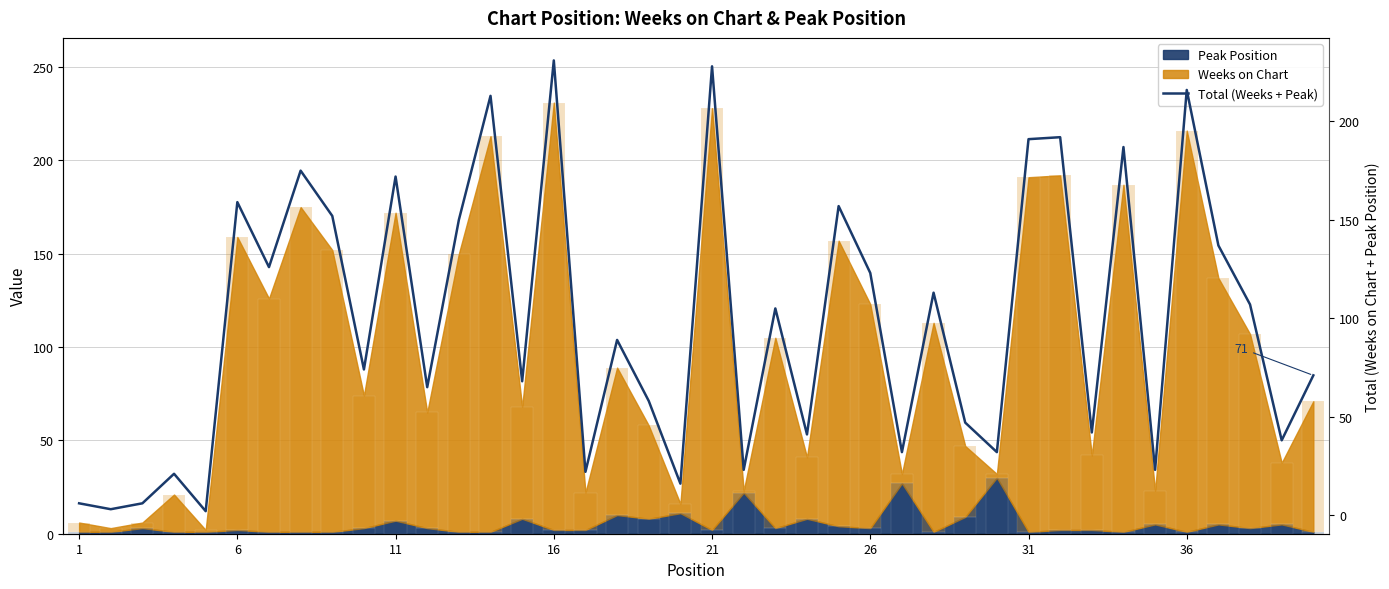

What is the sum of all values?

3913